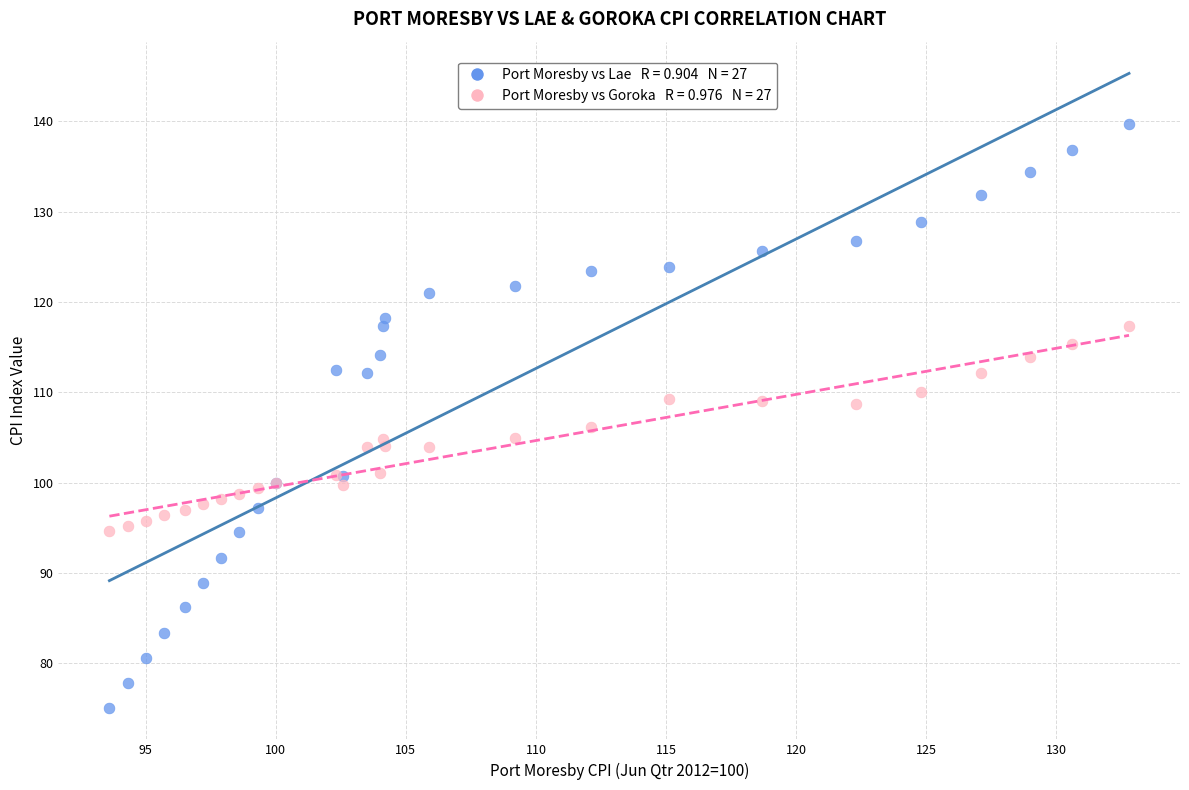

Across all series, what Y value is closest to 107?

106.2